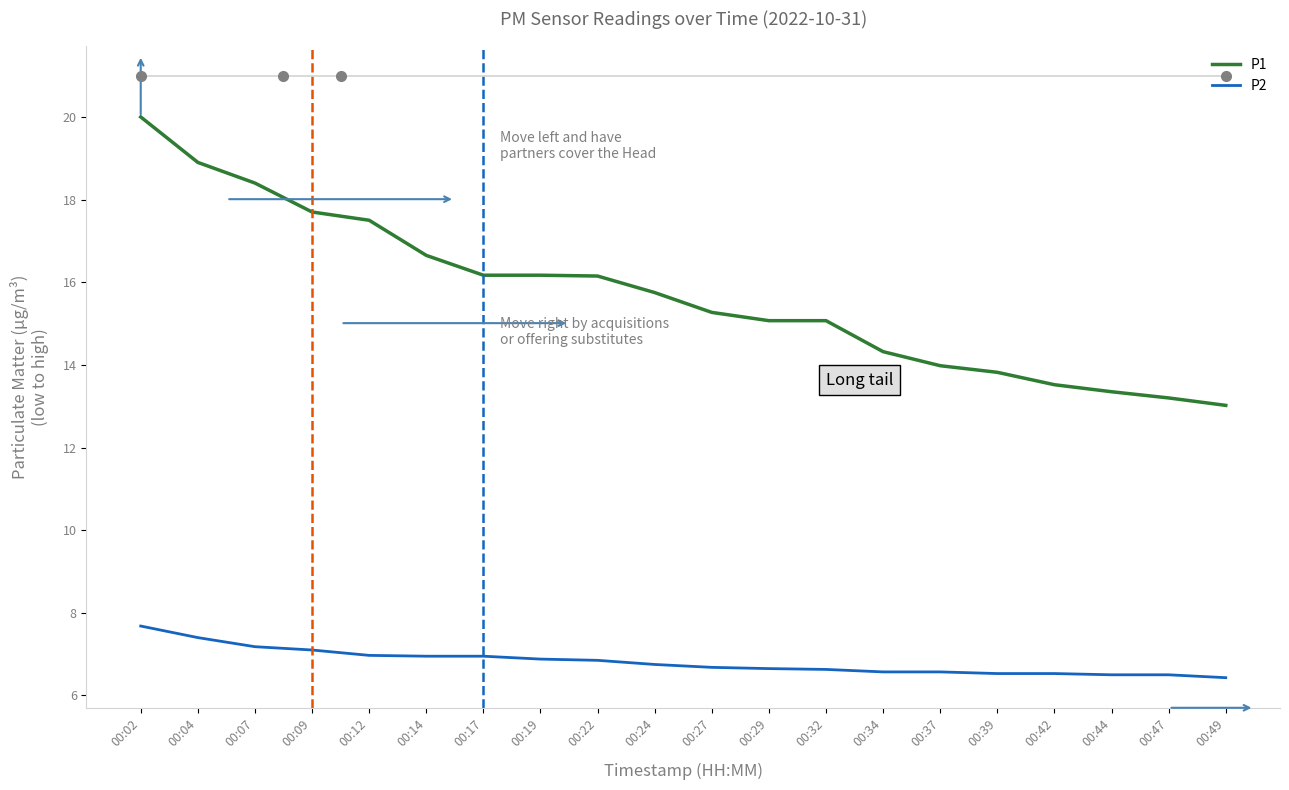

What is the sum of the P2 values at 00:29 and 00:32?

13.3